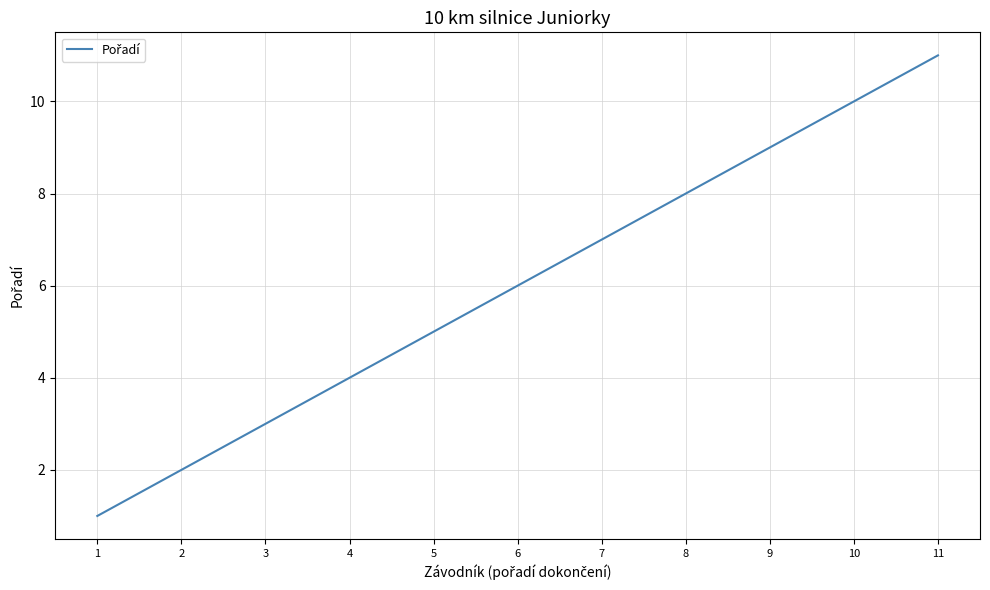

Which category has the highest value across all series?

11